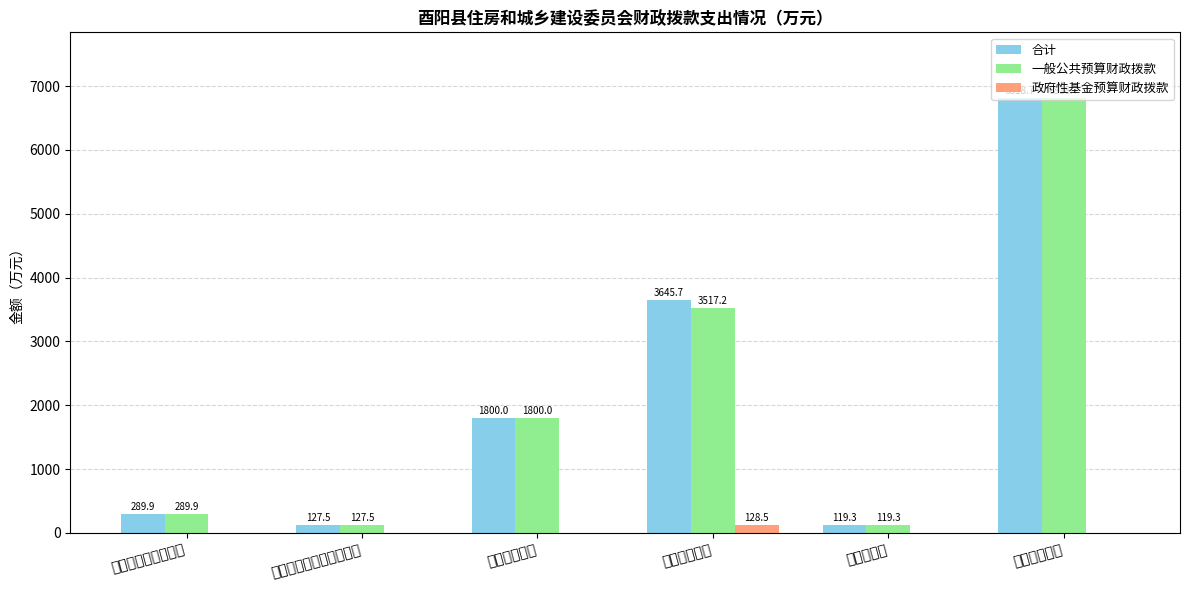

The 政府性基金预算财政拨款 series shows -61.0 at 农林水支出. True or false?

False